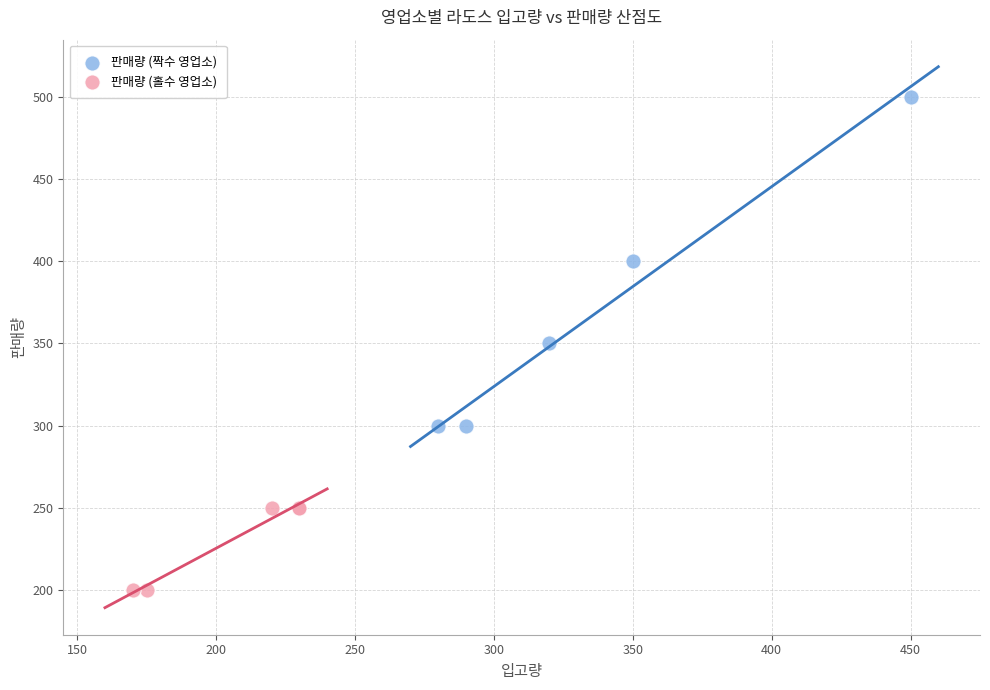

Which series reaches the minimum Y coordinate?

판매량 (홀수 영업소)